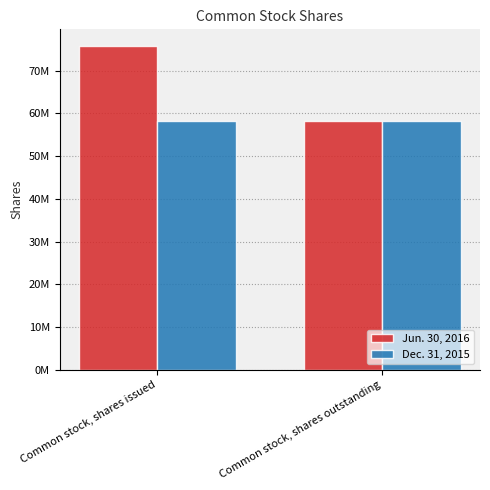

Which series changed the most between Common stock, shares issued and Common stock, shares outstanding?

Jun. 30, 2016